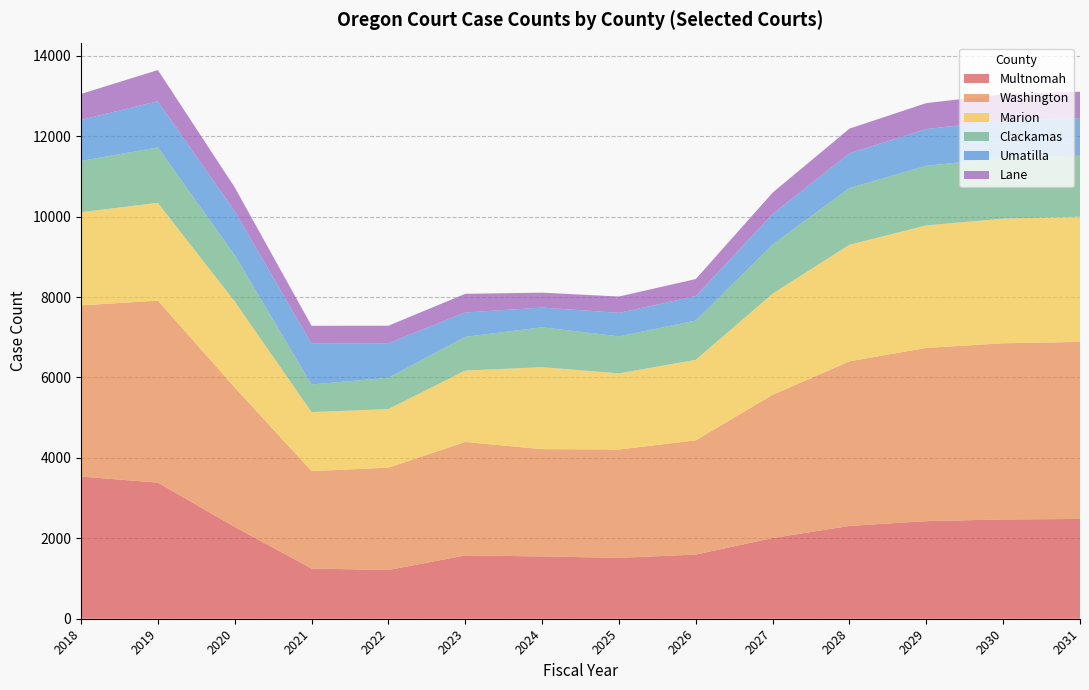

Reading left to right, transcribe all the data shown in this chart.

Multnomah: 2018=3536	2019=3385	2020=2282	2021=1250	2022=1211	2023=1575	2024=1549	2025=1514	2026=1596	2027=2007	2028=2308	2029=2427	2030=2469	2031=2481
Washington: 2018=4256	2019=4526	2020=3469	2021=2421	2022=2546	2023=2820	2024=2669	2025=2694	2026=2840	2027=3562	2028=4093	2029=4308	2030=4381	2031=4403
Marion: 2018=2318	2019=2432	2020=2140	2021=1469	2022=1457	2023=1777	2024=2038	2025=1894	2026=2003	2027=2516	2028=2900	2029=3047	2030=3100	2031=3115
Clackamas: 2018=1274	2019=1378	2020=1152	2021=686	2022=779	2023=839	2024=993	2025=921	2026=976	2027=1224	2028=1411	2029=1483	2030=1508	2031=1516
Umatilla: 2018=1023	2019=1148	2020=1090	2021=1016	2022=859	2023=604	2024=489	2025=584	2026=607	2027=754	2028=865	2029=913	2030=928	2031=933
Lane: 2018=644	2019=776	2020=595	2021=443	2022=435	2023=465	2024=371	2025=406	2026=426	2027=534	2028=612	2029=645	2030=656	2031=659